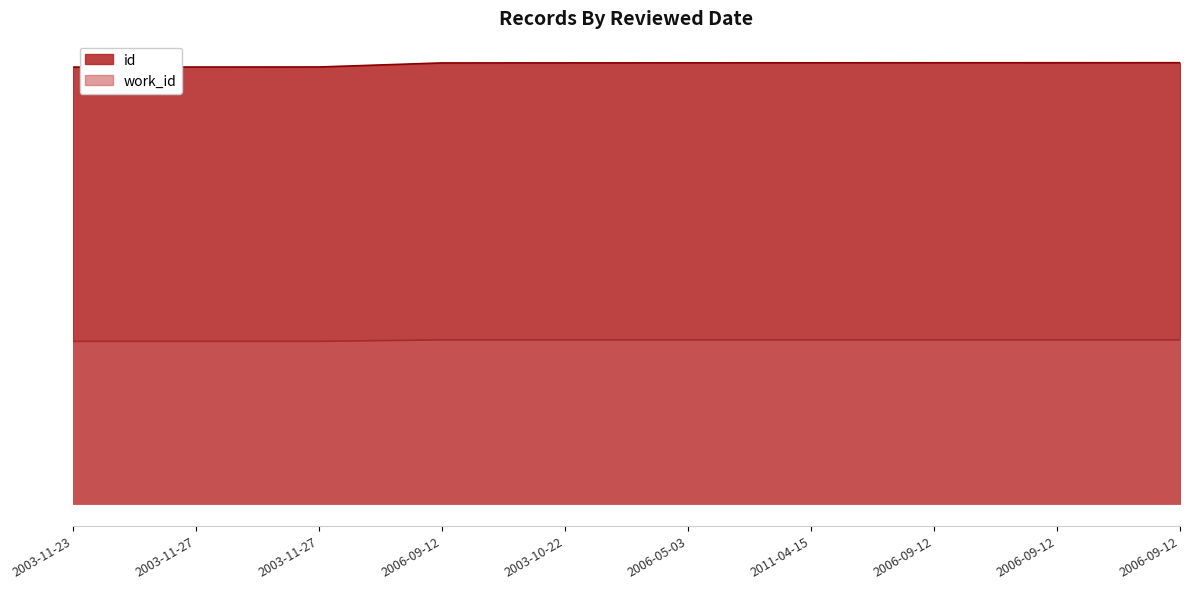

True or false: work_id has more than 1 points higher than both neighbors.

False